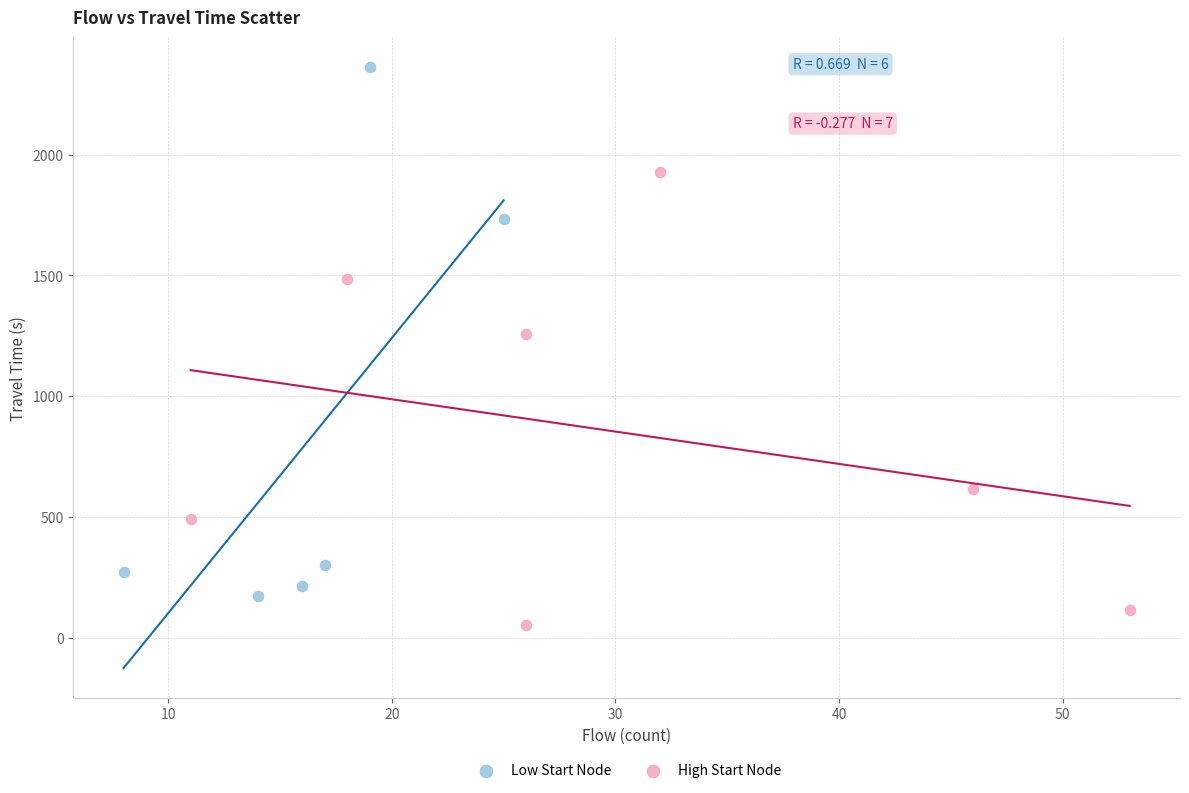

Which series has the widest spread of Y values?

Low Start Node